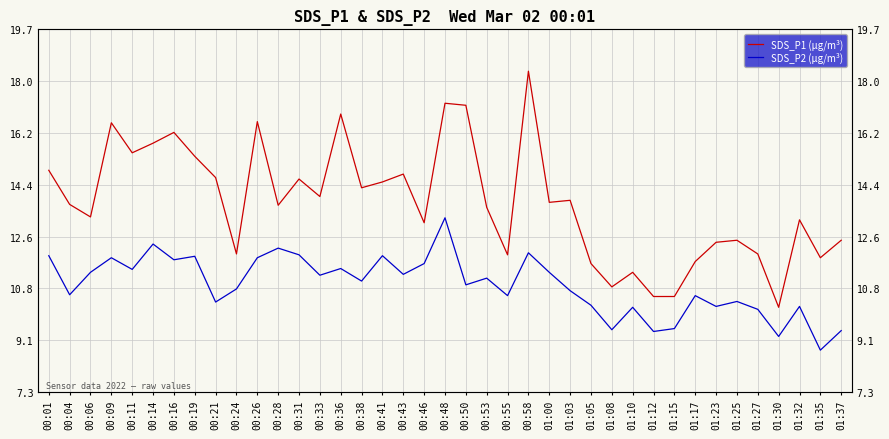

How many data points in SDS_P1 (µg/m³) are above 13?

25